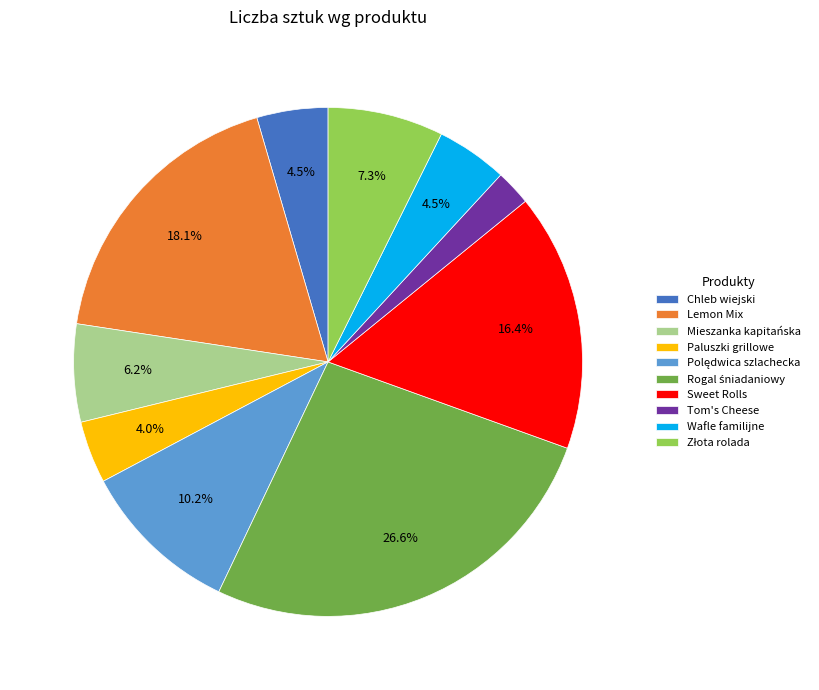

Approximately how many times larger is the value at Sweet Rolls compared to Wafle familijne?

3.6